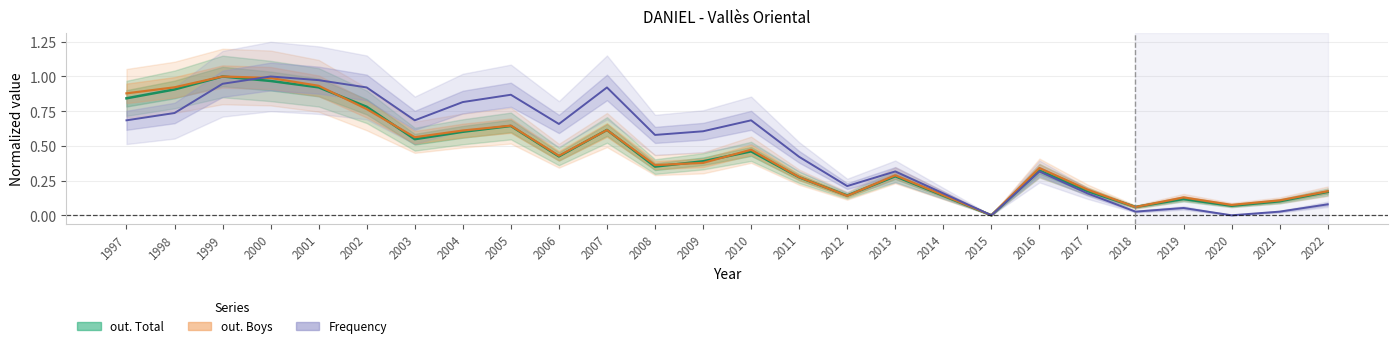

Is it true that Frequency equals 0.7 at 2003?

True